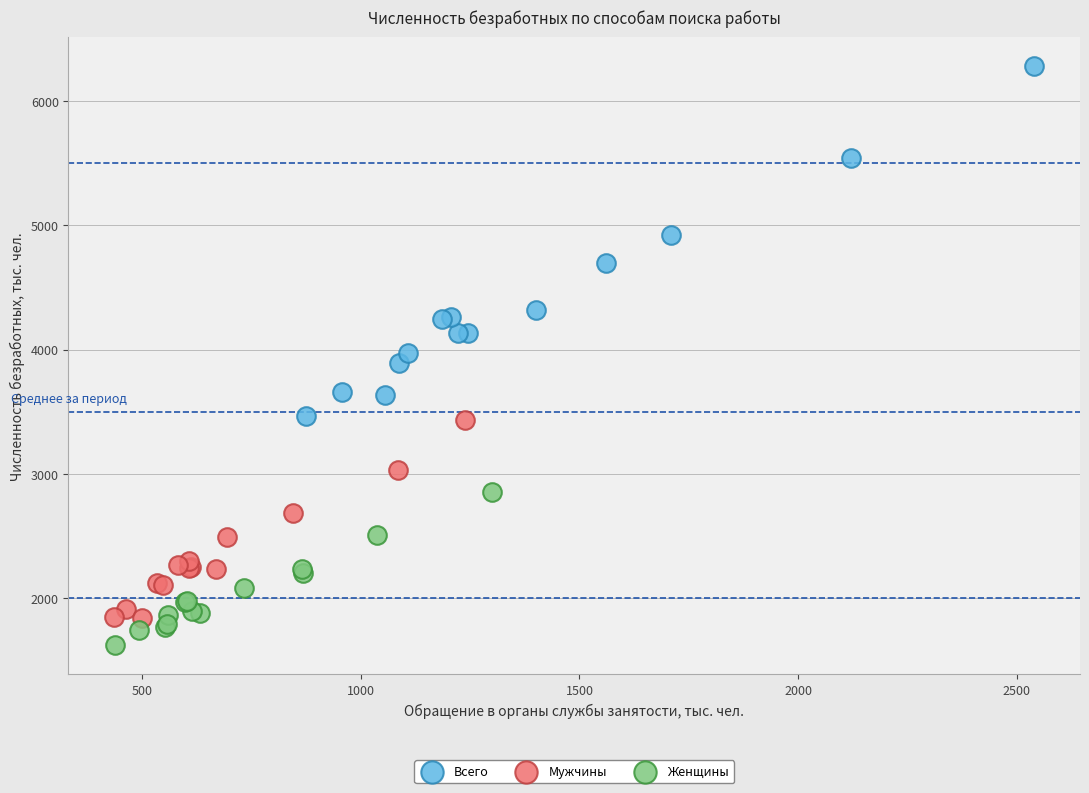

Which series reaches the minimum Y coordinate?

Женщины